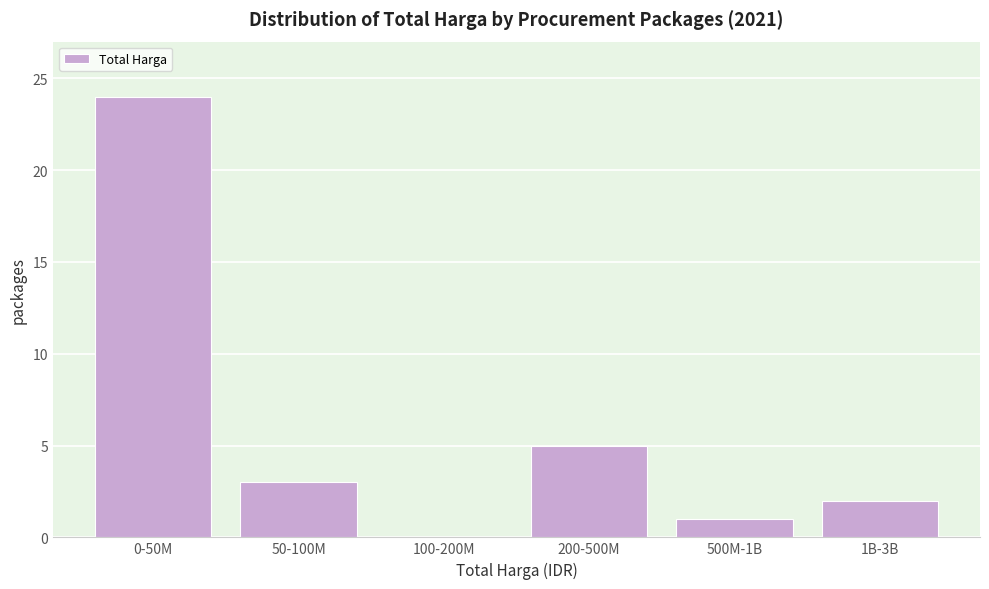

Reading left to right, what are all the values shown in this chart?

0-50M=24	50-100M=3	100-200M=0	200-500M=5	500M-1B=1	1B-3B=2